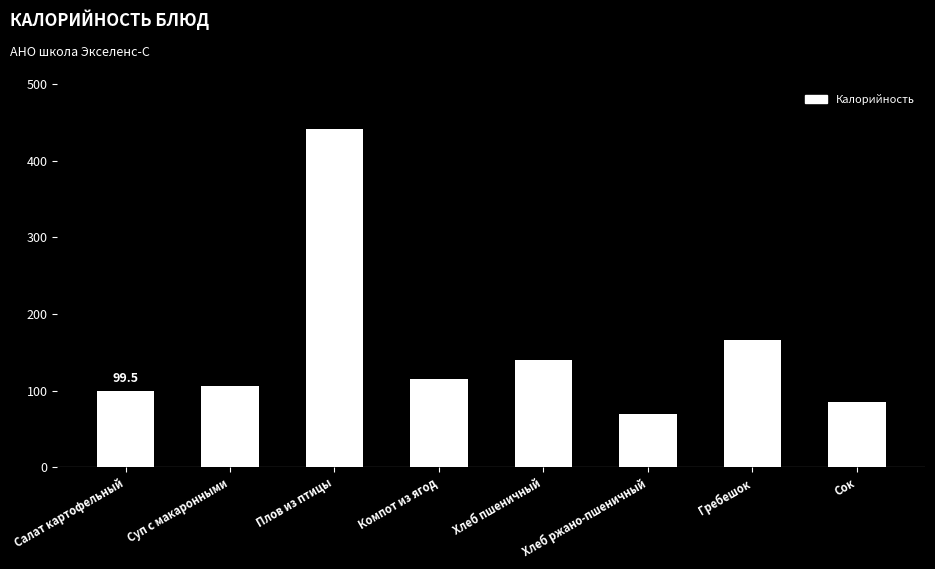

What is the minimum value shown in the chart?

69.0